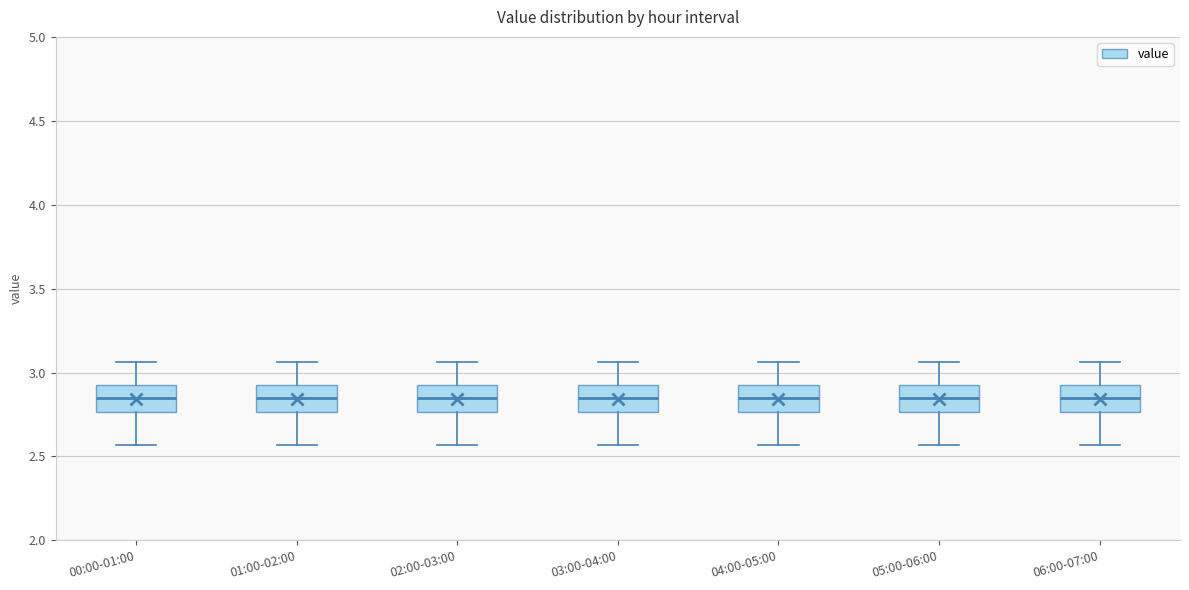

Reading left to right, transcribe this box plot: for each box, give where its median line is, the range the box spans, and where its two whiskers end, as read against the y-axis. The values are not printed on the chart, so give them approximately, as read against the axis.

00:00-01:00: median 2.85, box 2.75 to 2.95, whiskers 2.55 to 3.05
01:00-02:00: median 2.85, box 2.75 to 2.95, whiskers 2.55 to 3.05
02:00-03:00: median 2.85, box 2.75 to 2.95, whiskers 2.55 to 3.05
03:00-04:00: median 2.85, box 2.75 to 2.95, whiskers 2.55 to 3.05
04:00-05:00: median 2.85, box 2.75 to 2.95, whiskers 2.55 to 3.05
05:00-06:00: median 2.85, box 2.75 to 2.95, whiskers 2.55 to 3.05
06:00-07:00: median 2.85, box 2.75 to 2.95, whiskers 2.55 to 3.05